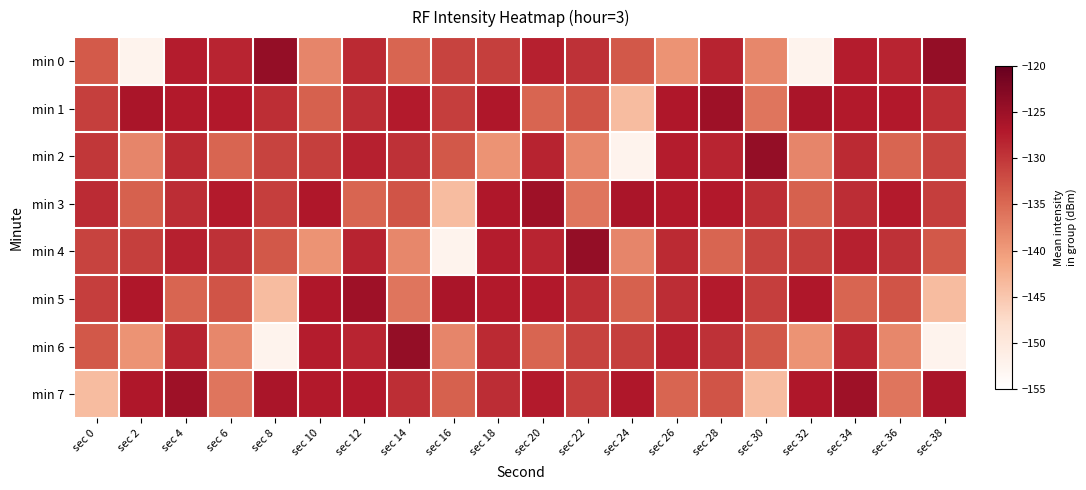

What is the total value across all series at sec 14?

-1052.1